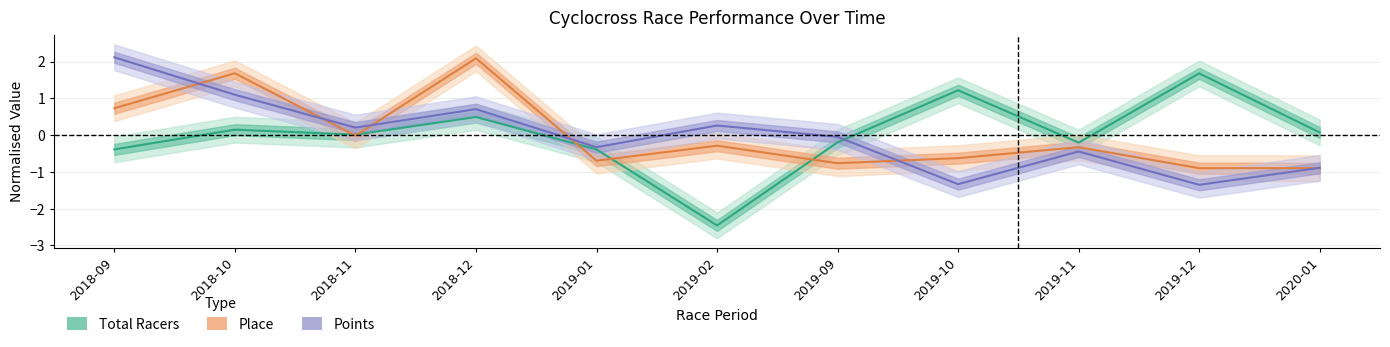

How many series are shown in this chart?

3